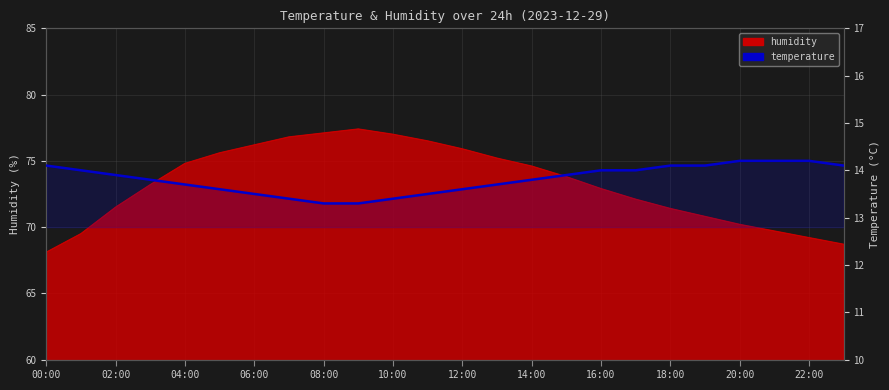

How many values are between 13 and 14?

17